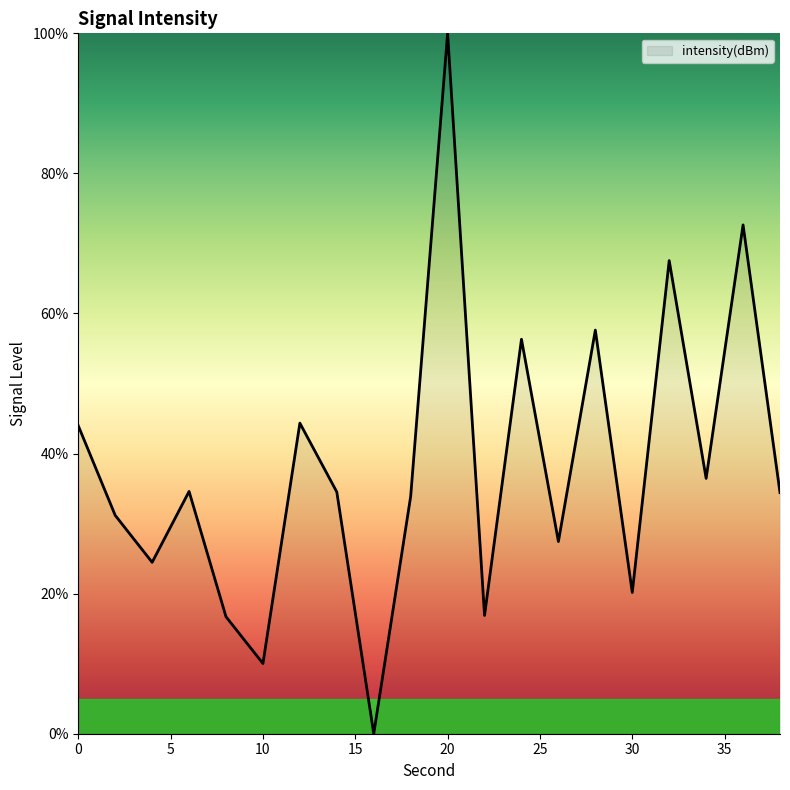

What is the difference between the maximum and minimum values?

100.0